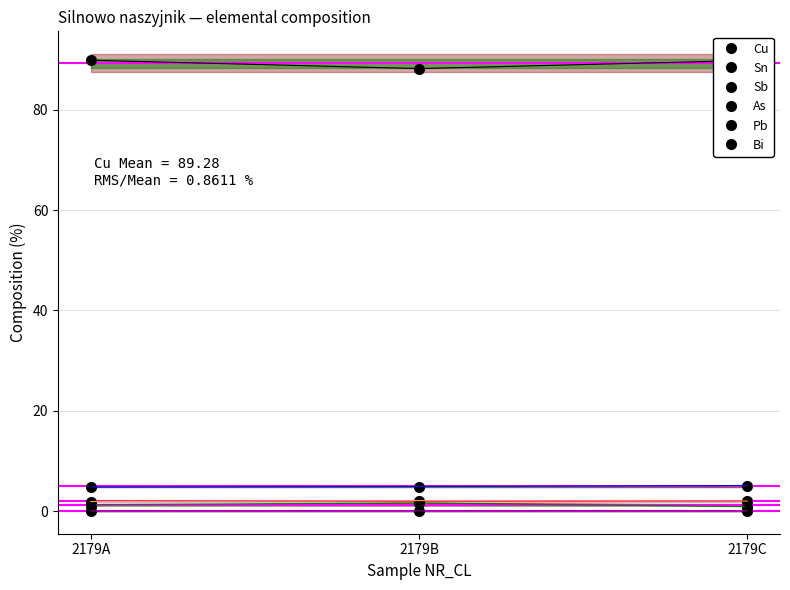

Which label corresponds to the smallest value in the chart?

2179C